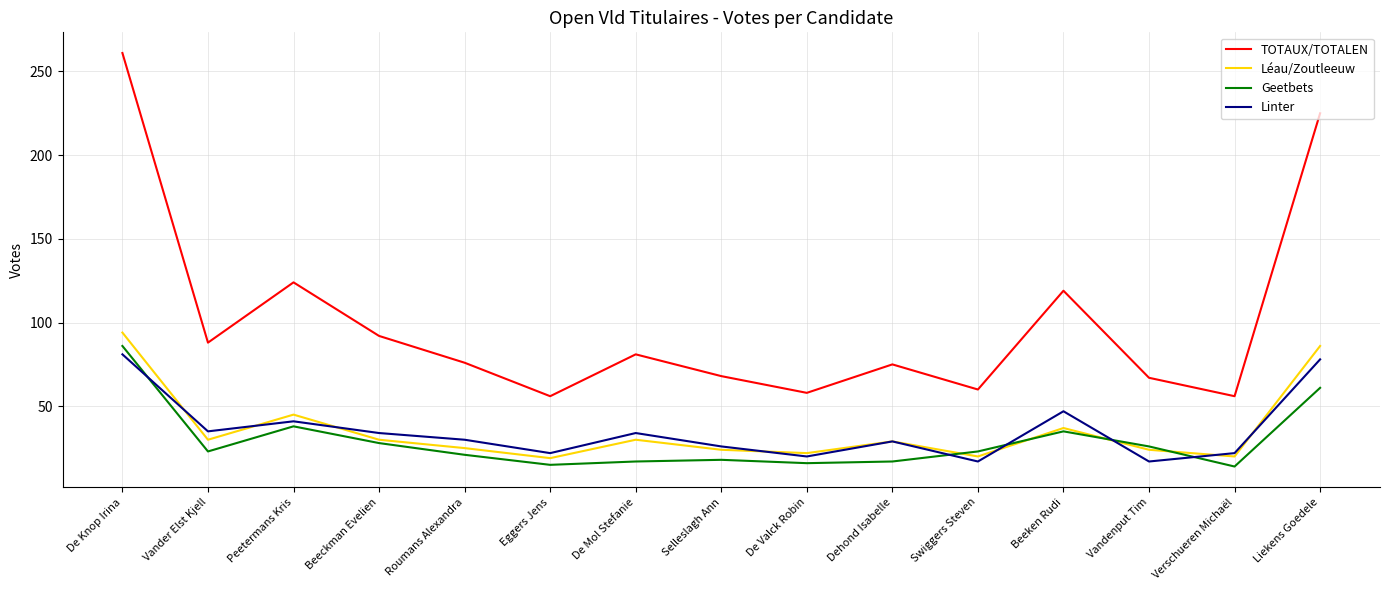

How many interior local valleys does the Léau/Zoutleeuw series have?

5